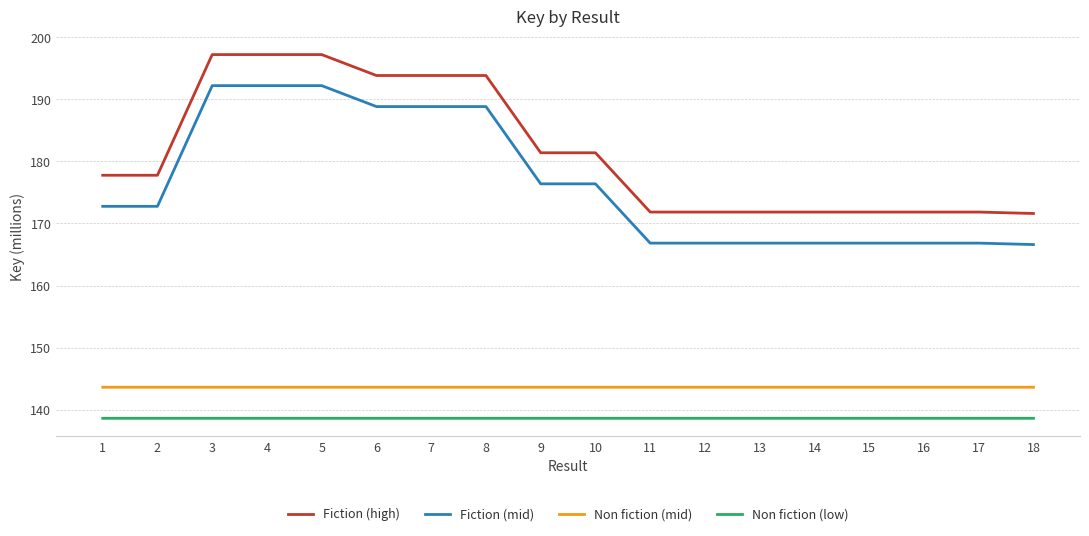

What is the sum of all Non fiction (low) values?

2495.3